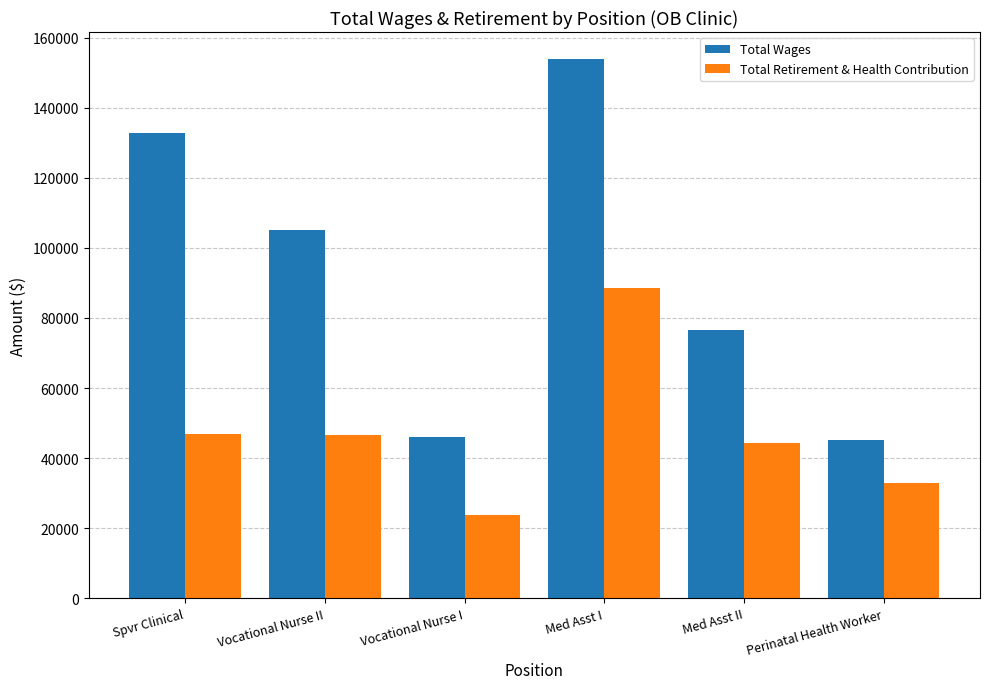

What is the label of the 4th bar from the left?

Med Asst I